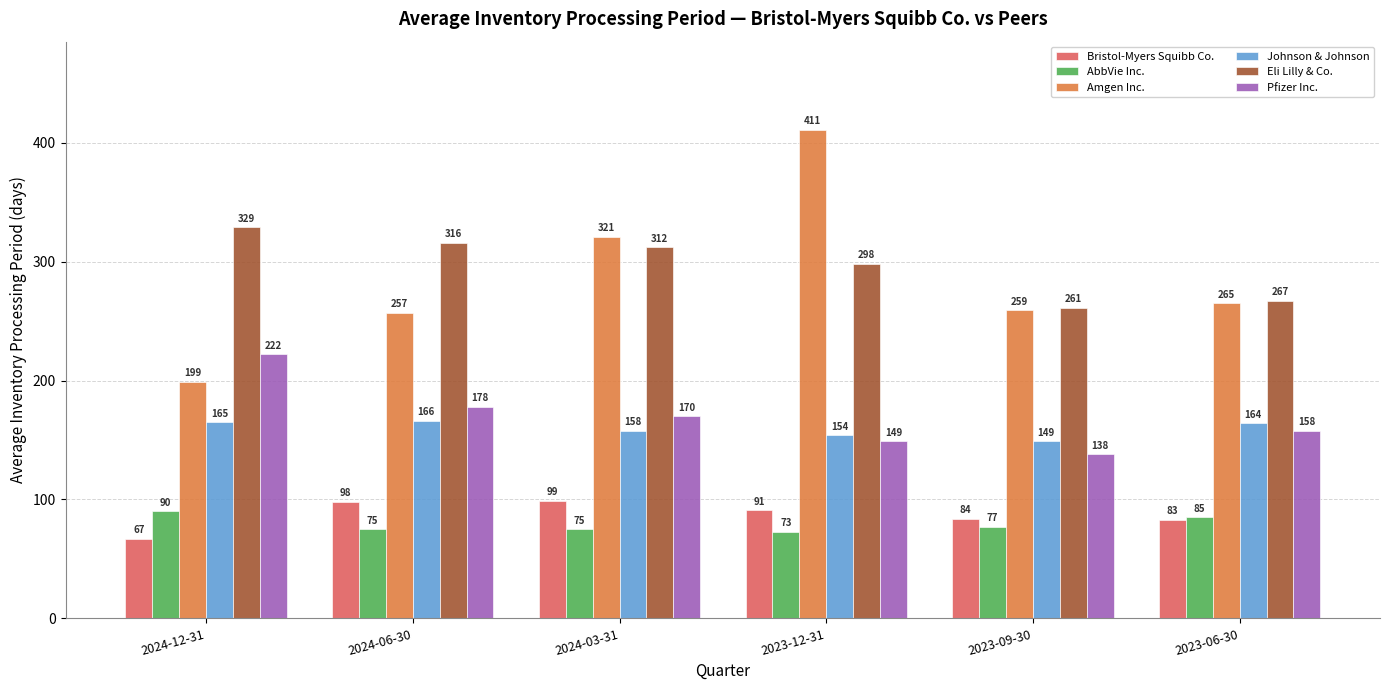

Reading left to right, what are all the values shown in this chart?

Bristol-Myers Squibb Co.: 2024-12-31=67	2024-06-30=98	2024-03-31=99	2023-12-31=91	2023-09-30=84	2023-06-30=83
AbbVie Inc.: 2024-12-31=90	2024-06-30=75	2024-03-31=75	2023-12-31=73	2023-09-30=77	2023-06-30=85
Amgen Inc.: 2024-12-31=199	2024-06-30=257	2024-03-31=321	2023-12-31=411	2023-09-30=259	2023-06-30=265
Johnson & Johnson: 2024-12-31=165	2024-06-30=166	2024-03-31=158	2023-12-31=154	2023-09-30=149	2023-06-30=164
Eli Lilly & Co.: 2024-12-31=329	2024-06-30=316	2024-03-31=312	2023-12-31=298	2023-09-30=261	2023-06-30=267
Pfizer Inc.: 2024-12-31=222	2024-06-30=178	2024-03-31=170	2023-12-31=149	2023-09-30=138	2023-06-30=158